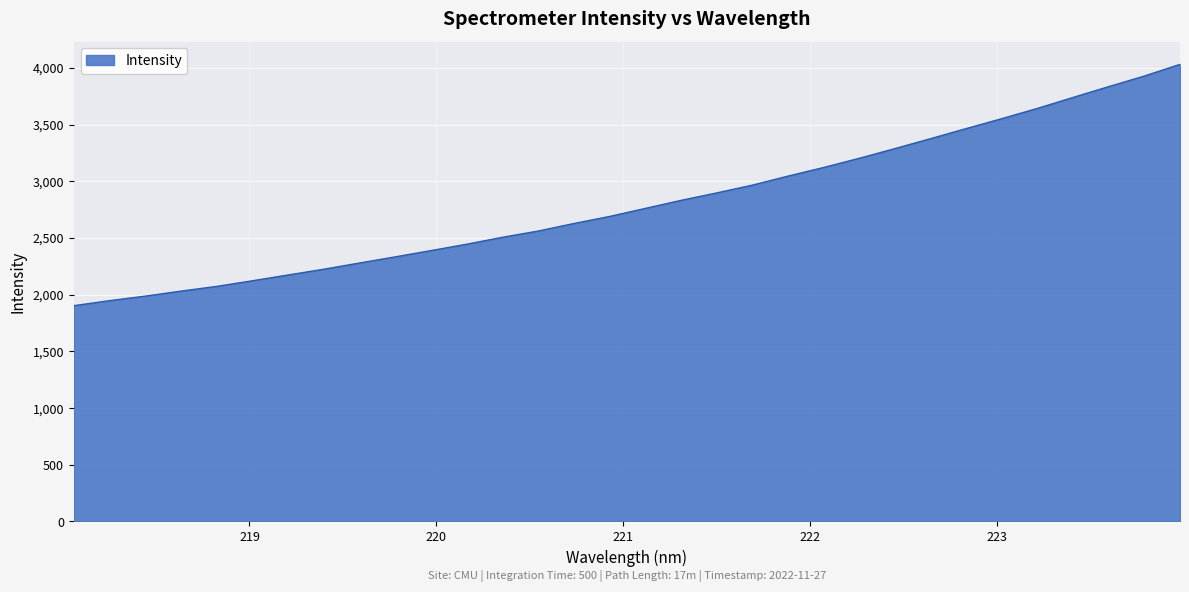

How many lines are shown in the chart?

1